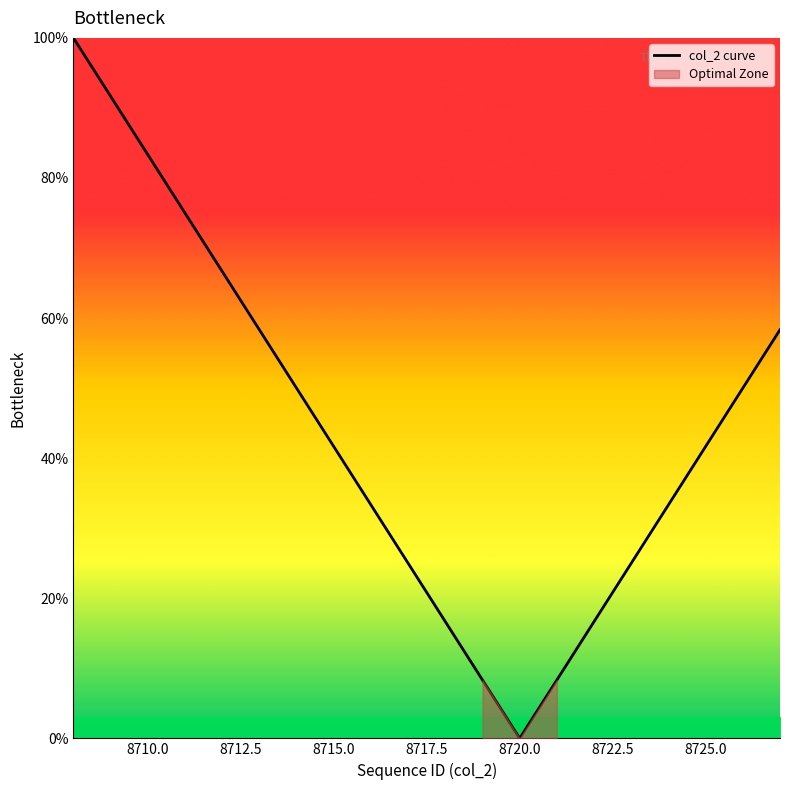

The value of col_2 curve at 8720.0 is 37.5. True or false?

False